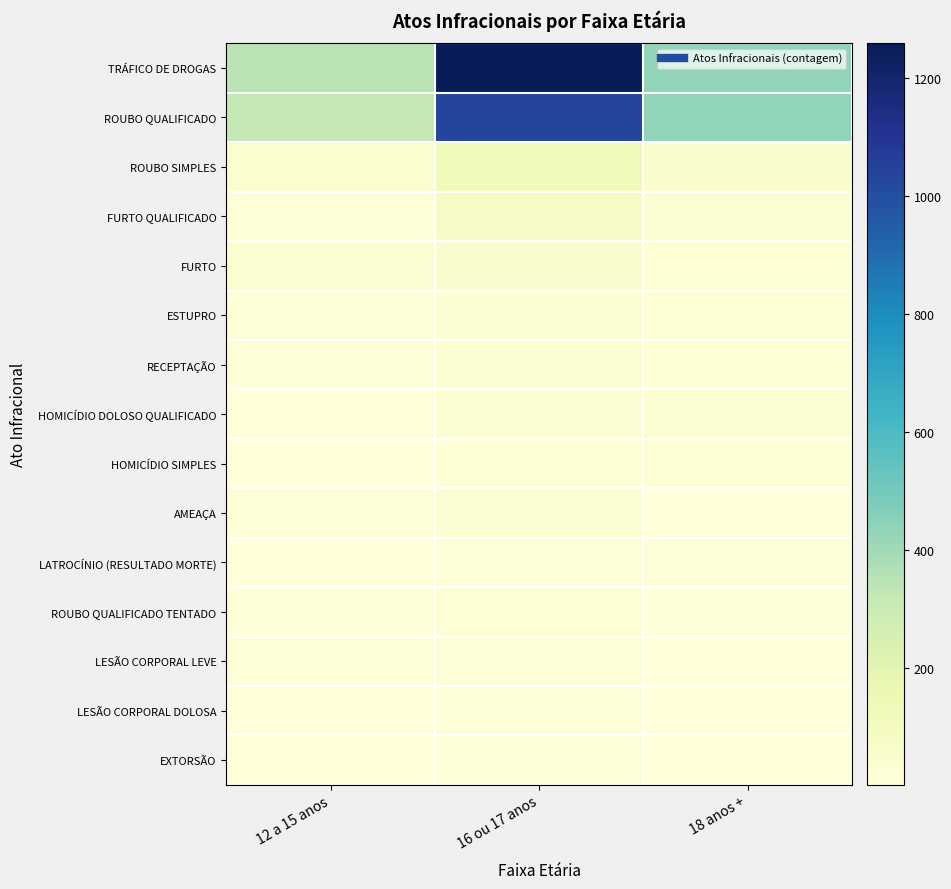

Reading right to left, what are all the values shown in this chart?

TRÁFICO DE DROGAS: 18 anos +=429	16 ou 17 anos=1258	12 a 15 anos=341
ROUBO QUALIFICADO: 18 anos +=430	16 ou 17 anos=1035	12 a 15 anos=323
ROUBO SIMPLES: 18 anos +=50	16 ou 17 anos=124	12 a 15 anos=44
FURTO QUALIFICADO: 18 anos +=30	16 ou 17 anos=79	12 a 15 anos=19
FURTO: 18 anos +=23	16 ou 17 anos=51	12 a 15 anos=33
ESTUPRO: 18 anos +=24	16 ou 17 anos=29	12 a 15 anos=20
RECEPTAÇÃO: 18 anos +=22	16 ou 17 anos=41	12 a 15 anos=9
HOMICÍDIO DOLOSO QUALIFICADO: 18 anos +=35	16 ou 17 anos=29	12 a 15 anos=4
HOMICÍDIO SIMPLES: 18 anos +=22	16 ou 17 anos=24	12 a 15 anos=3
AMEAÇA: 18 anos +=3	16 ou 17 anos=30	12 a 15 anos=13
LATROCÍNIO (RESULTADO MORTE): 18 anos +=19	16 ou 17 anos=16	12 a 15 anos=3
ROUBO QUALIFICADO TENTADO: 18 anos +=7	16 ou 17 anos=22	12 a 15 anos=7
LESÃO CORPORAL LEVE: 18 anos +=4	16 ou 17 anos=20	12 a 15 anos=7
LESÃO CORPORAL DOLOSA: 18 anos +=3	16 ou 17 anos=14	12 a 15 anos=5
EXTORSÃO: 18 anos +=5	16 ou 17 anos=13	12 a 15 anos=2